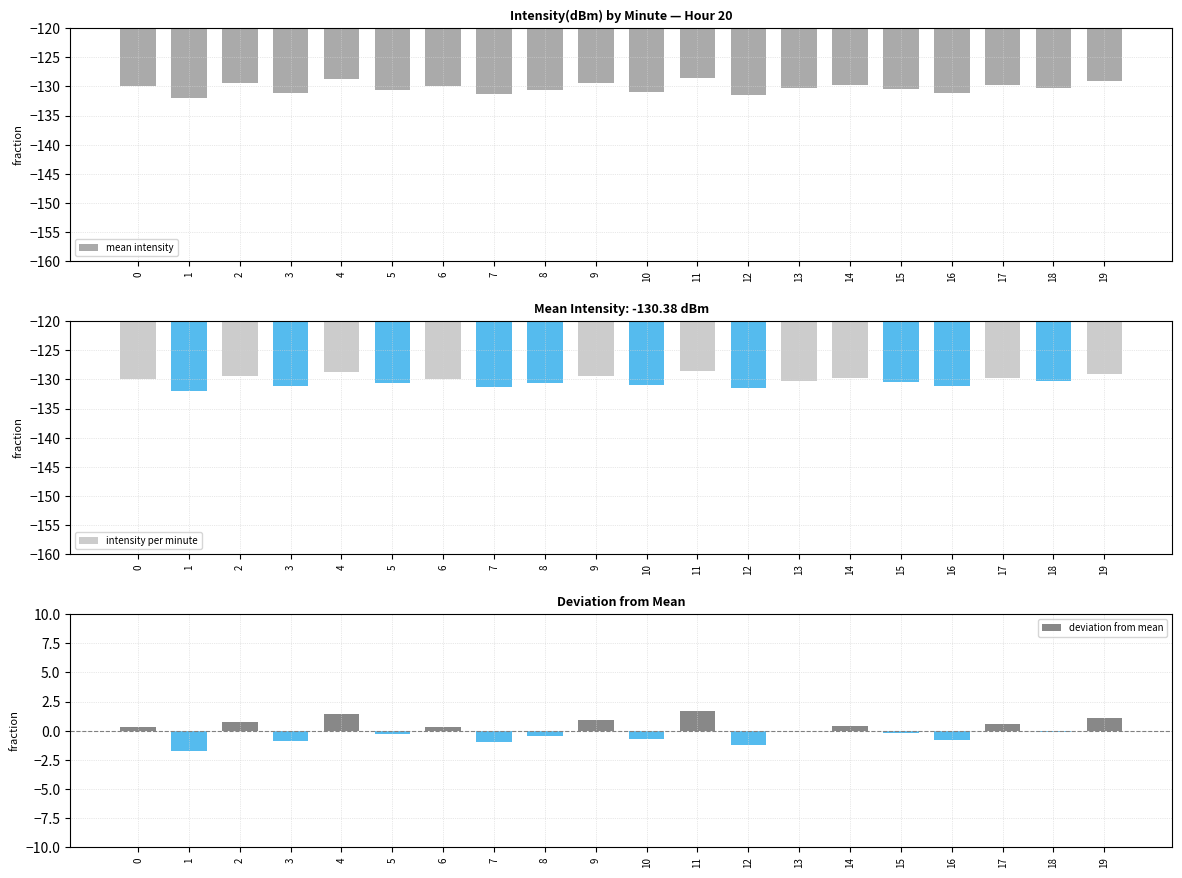

Is it true that deviation from mean equals -0.2 at 15?

True